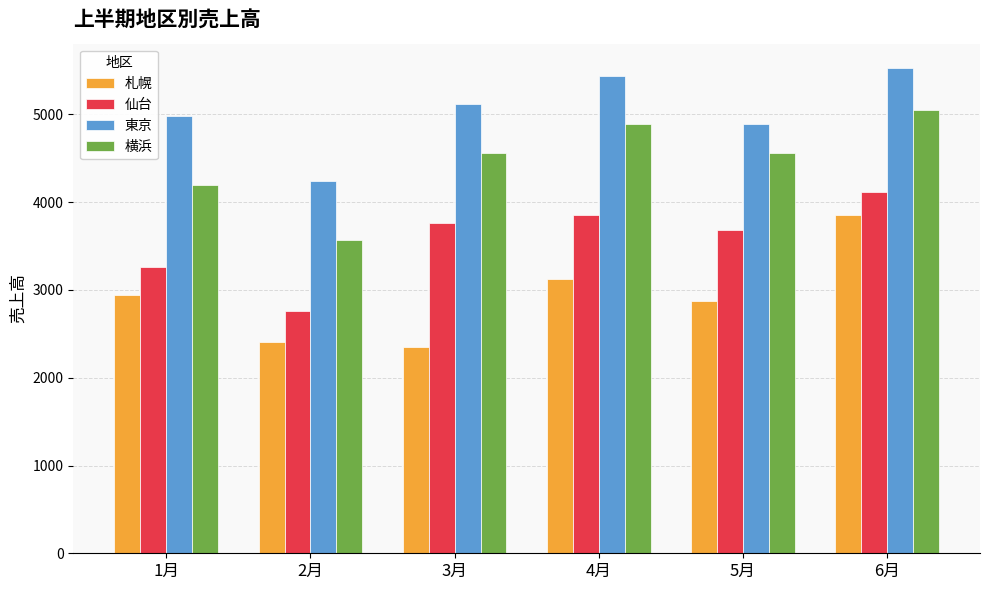

Reading right to left, extract all data points from this chart.

札幌: 6月=3850	5月=2880	4月=3120	3月=2350	2月=2410	1月=2940
仙台: 6月=4120	5月=3680	4月=3850	3月=3760	2月=2760	1月=3260
東京: 6月=5530	5月=4890	4月=5440	3月=5120	2月=4240	1月=4980
横浜: 6月=5050	5月=4560	4月=4890	3月=4560	2月=3570	1月=4200